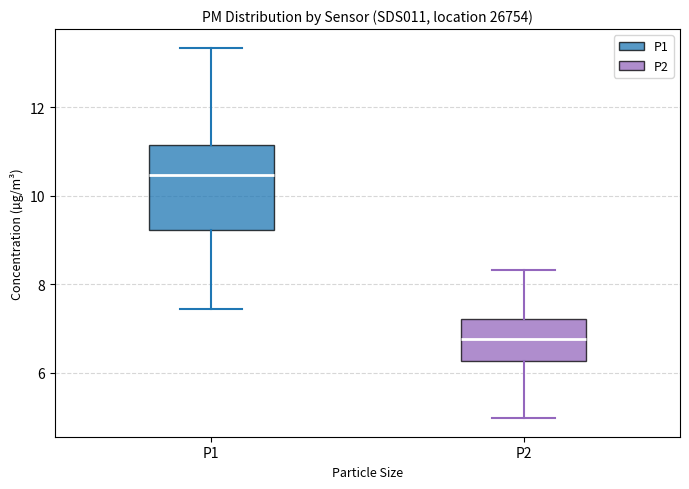

Reading left to right, transcribe this box plot: for each box, give where its median line is, the range the box spans, and where its two whiskers end, as read against the y-axis. The values are not printed on the chart, so give them approximately, as read against the axis.

P1: median 10.4, box 9.2 to 11.2, whiskers 7.4 to 13.4
P2: median 6.8, box 6.2 to 7.2, whiskers 5.0 to 8.4